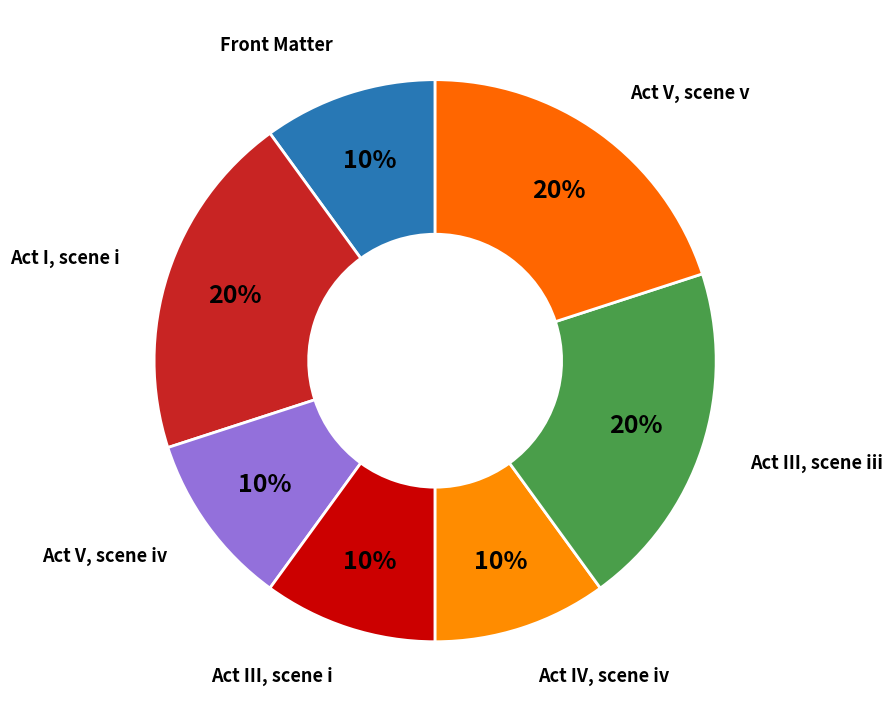

Is there any slice that represents more than half of the pie?

No